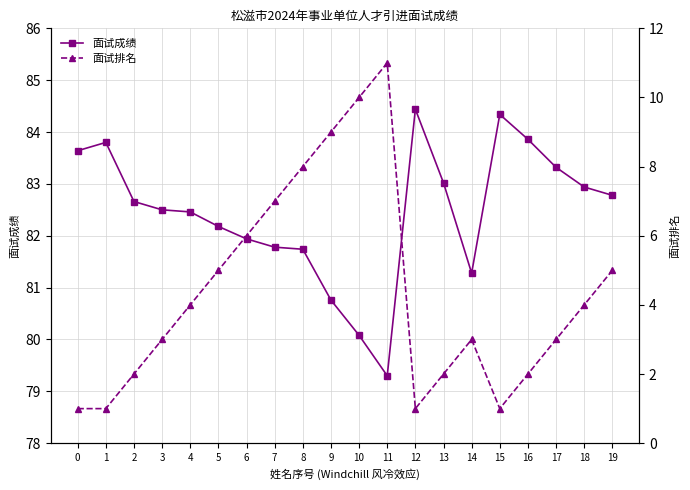

What is the average value of the 面试成绩 series?

82.4